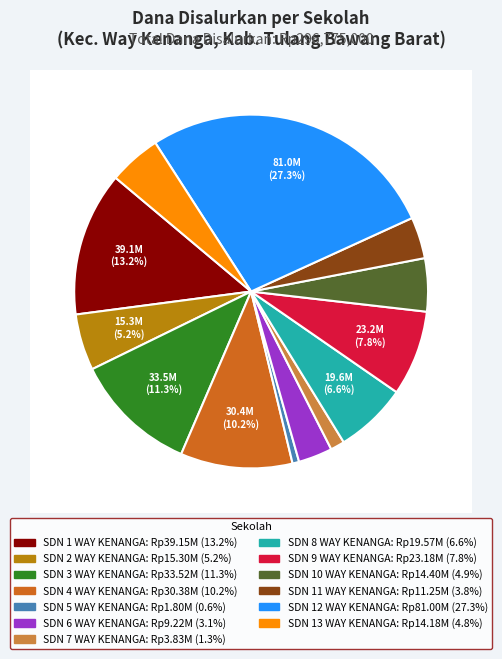

Which slice is the largest?

SDN 12 WAY KENANGA